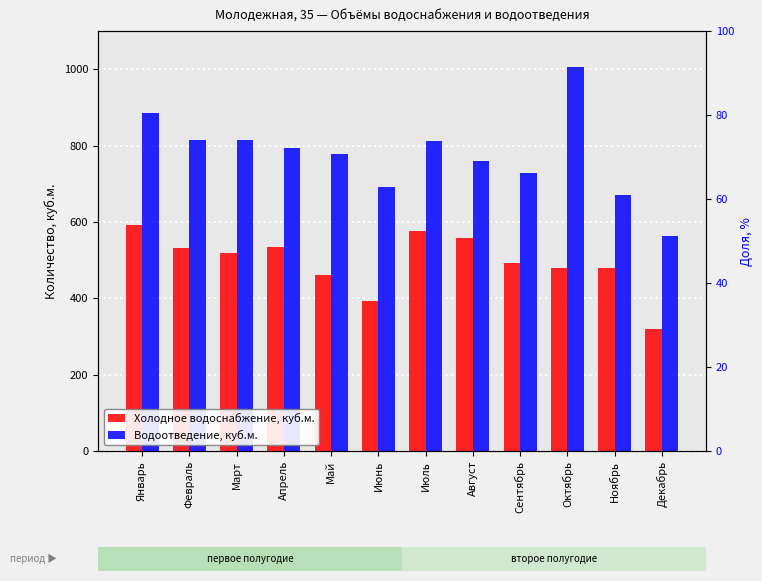

What value does the Холодное водоснабжение, куб.м. series have at Январь?

593.0